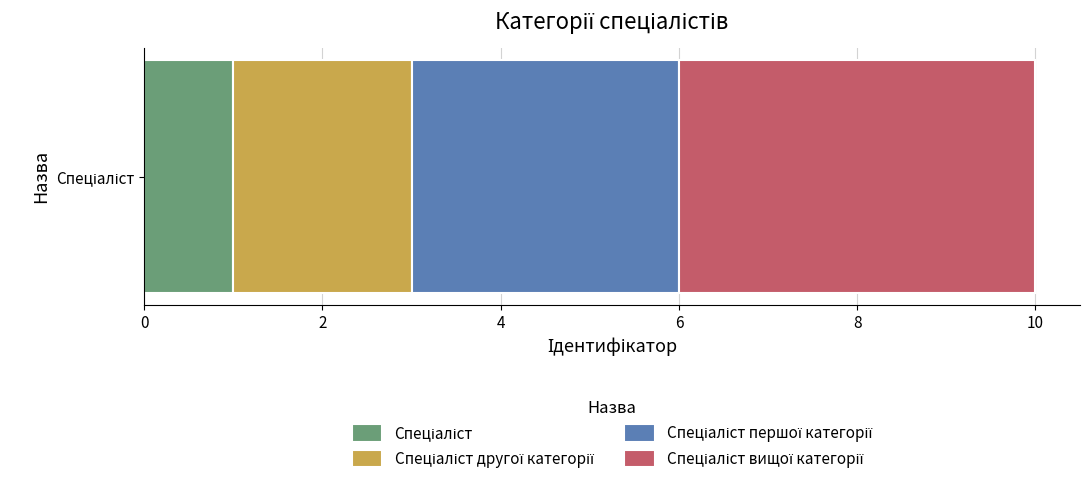

Reading left to right, extract all data points from this chart.

1	2	3	4